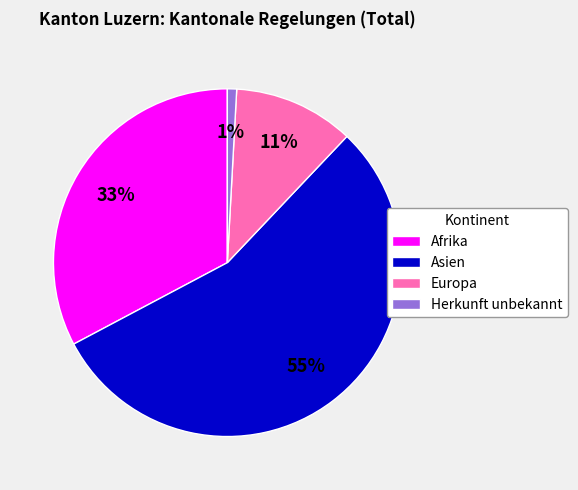

What is the largest slice in the pie chart?

Asien